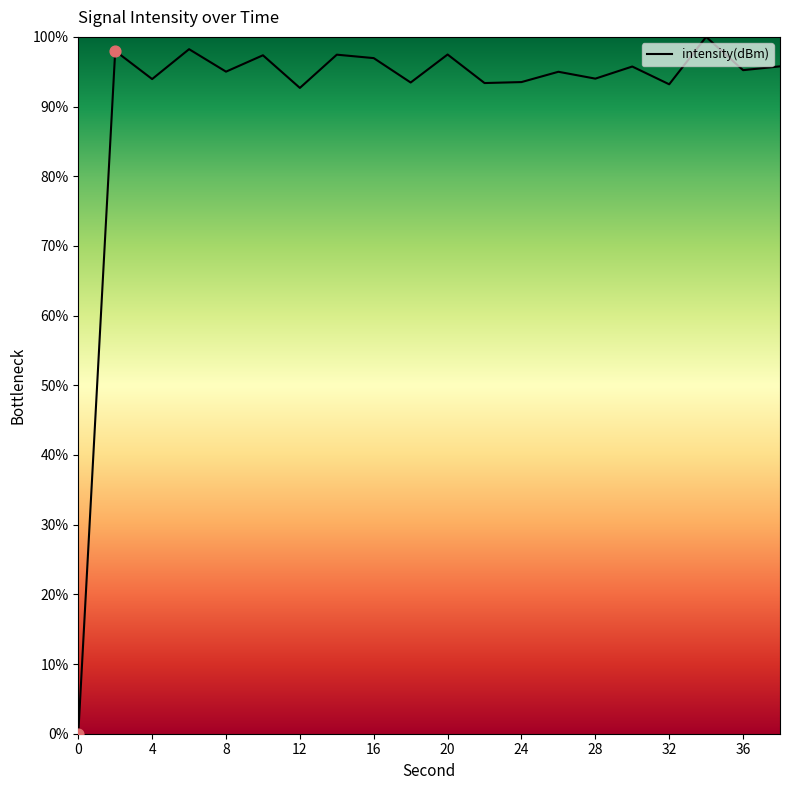

What is the greatest value displayed?

100.0